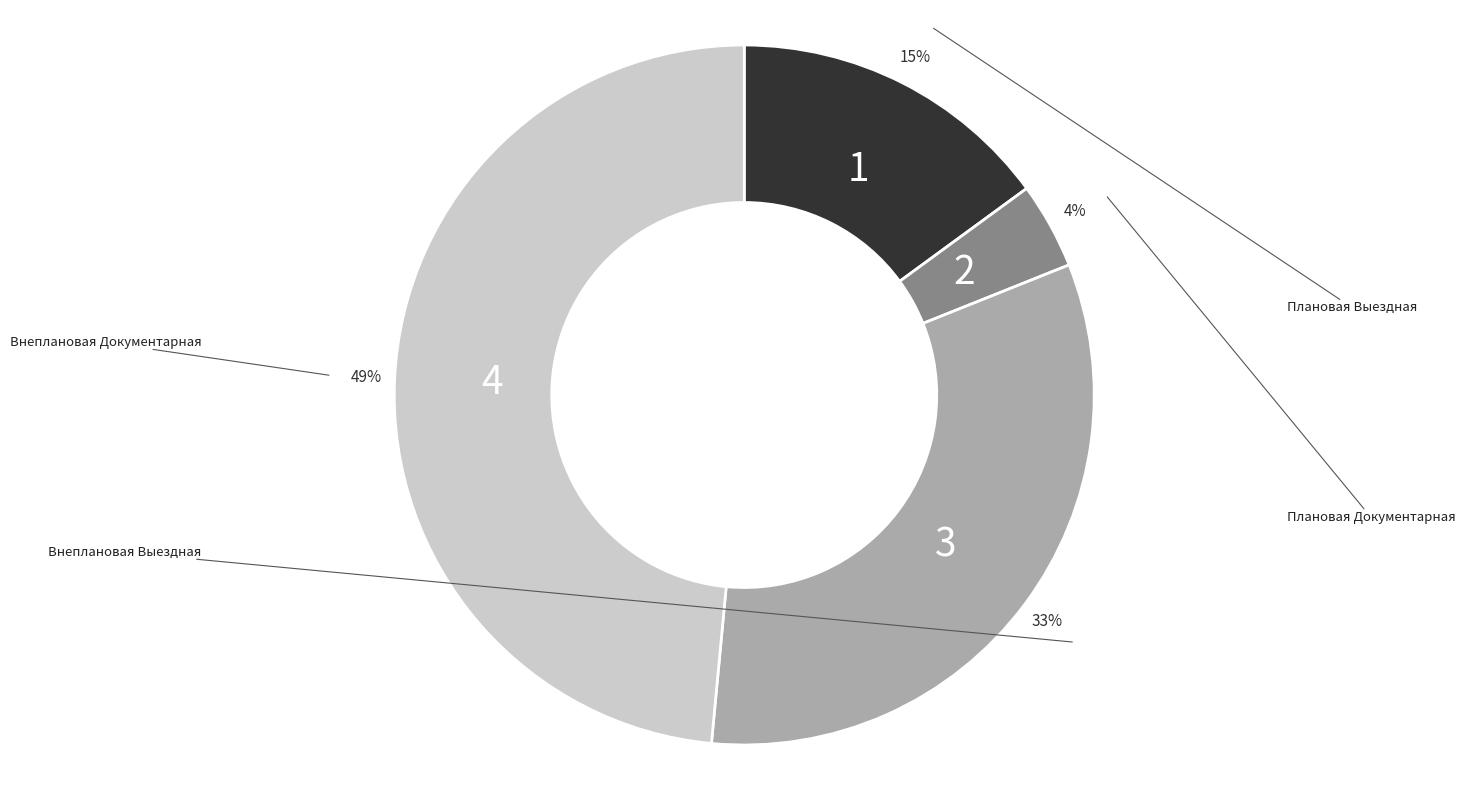

What is the largest slice in the pie chart?

Внеплановая Документарная